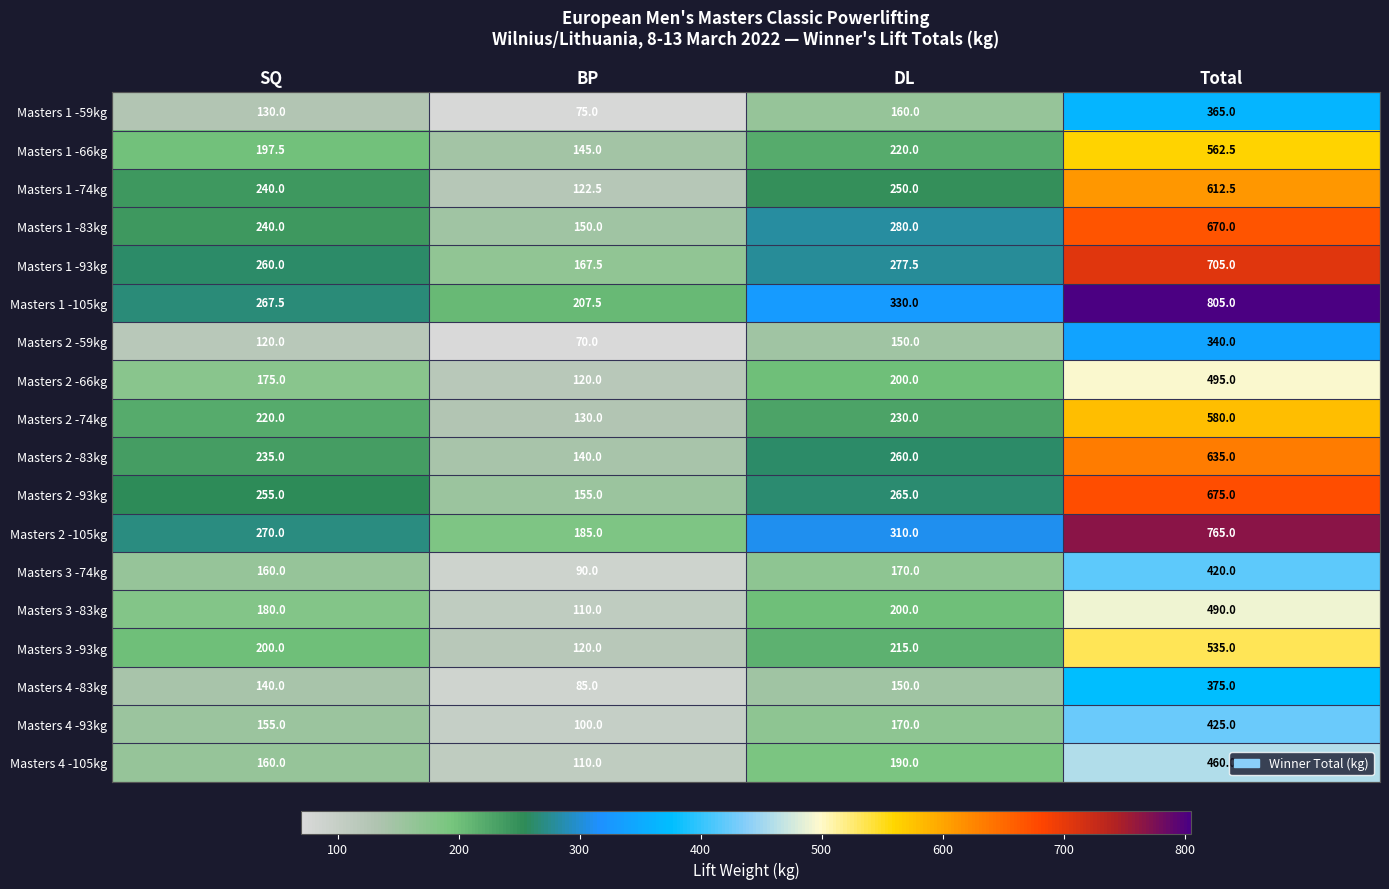

Which series has the largest range (max minus min)?

Masters 1 -105kg